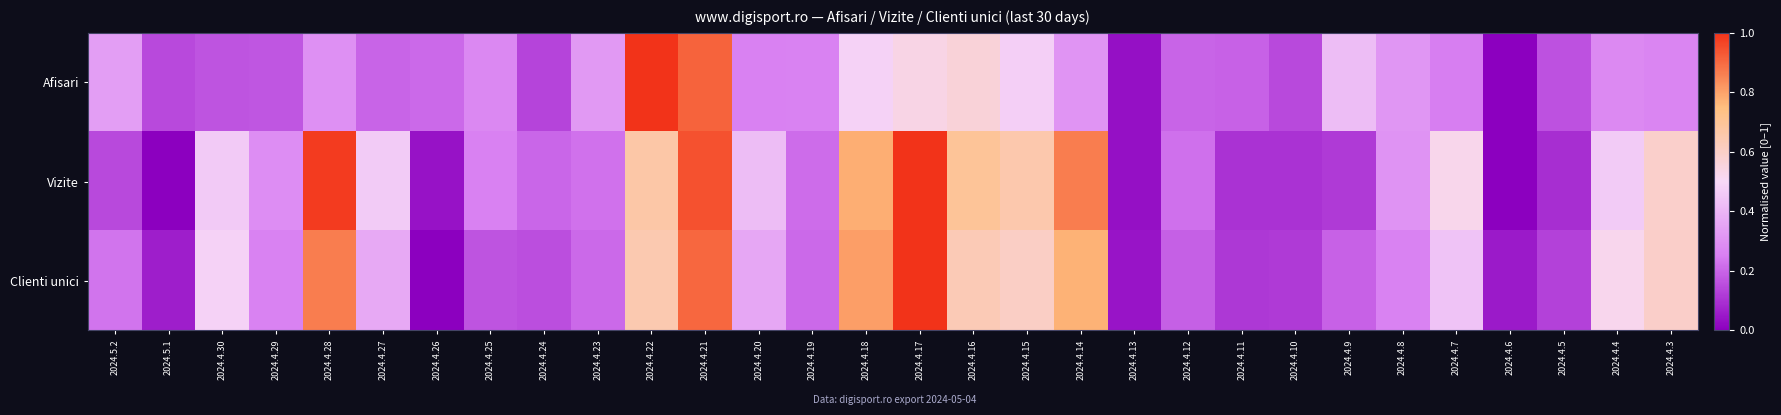

List the series in order of their overall mean, highest first.

Vizite, Clienti unici, Afisari